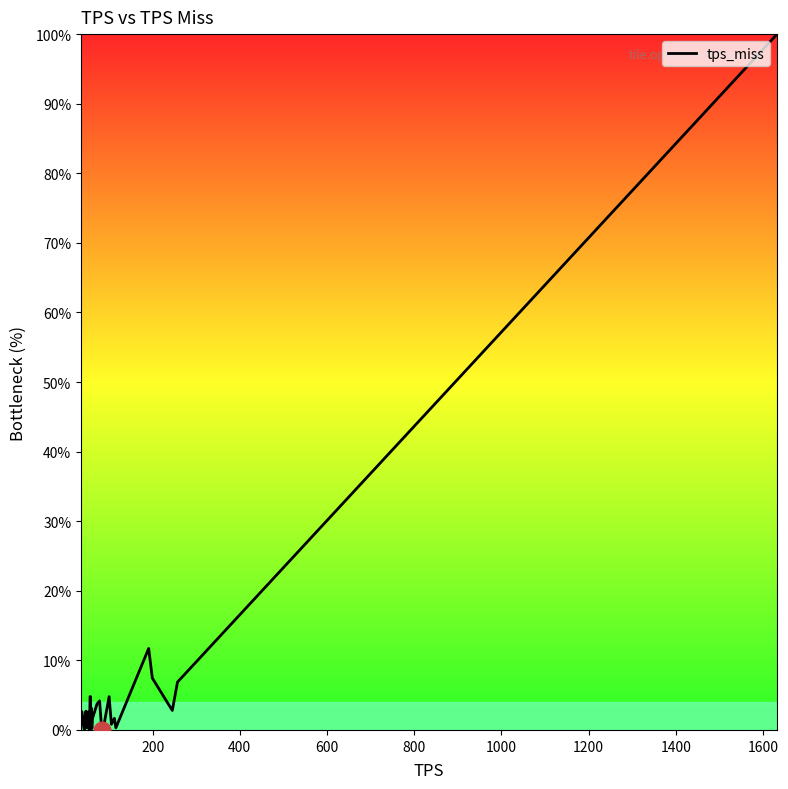

What is the difference between the maximum and minimum values?

100.0